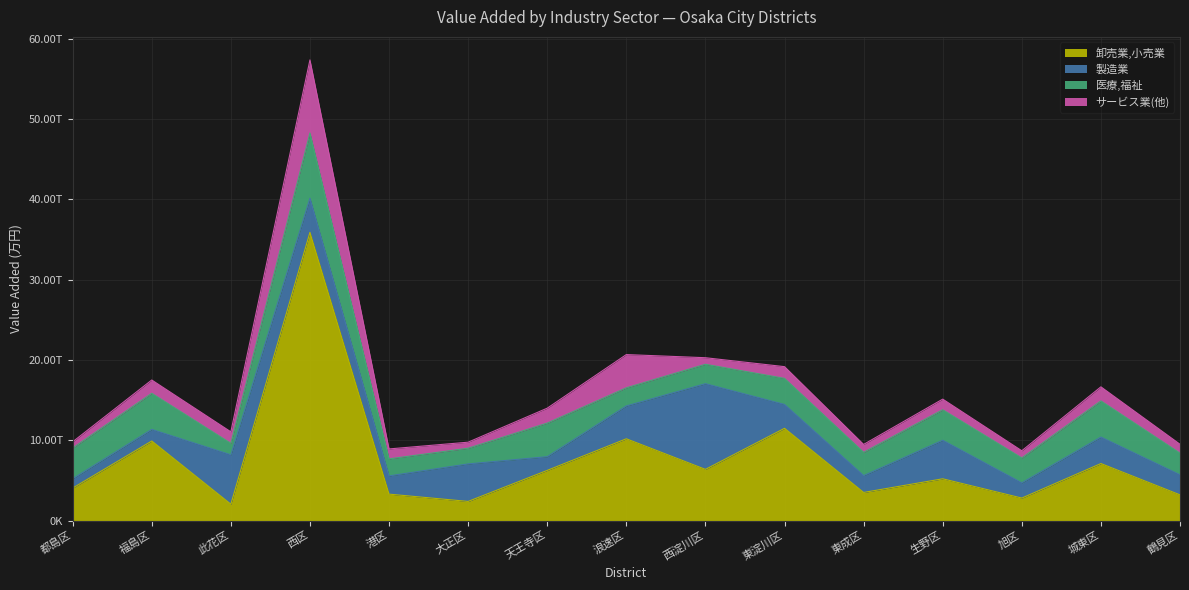

What is the minimum value shown in the chart?

751632